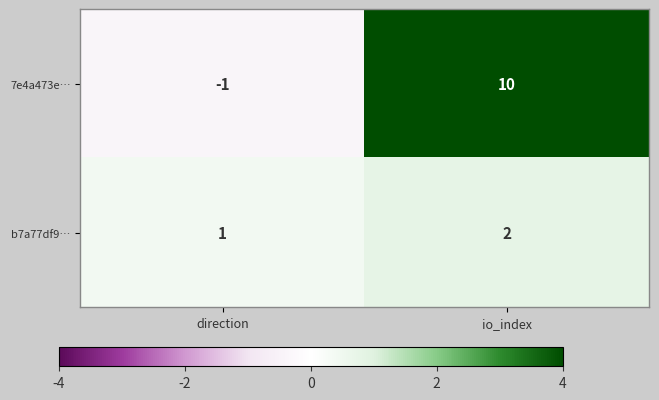

Which series has the largest total across all categories?

7e4a473e…